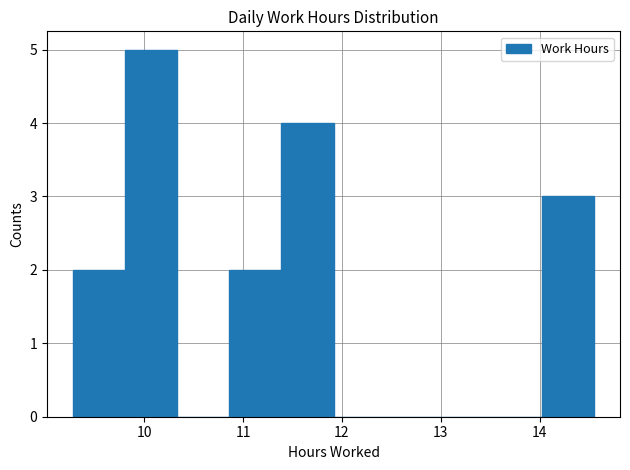

Reading left to right, list every bar in this chart as the range it spans on the x-axis followed by its height. Neither the bar edges nor the heights are printed on the chart, so give them approximately, as read against the axes.

9.3 to 9.8: 2
9.8 to 10.3: 5
10.3 to 10.9: 0
10.9 to 11.4: 2
11.4 to 11.9: 4
11.9 to 12.4: 0
12.4 to 13.0: 0
13.0 to 13.5: 0
13.5 to 14.0: 0
14.0 to 14.6: 3